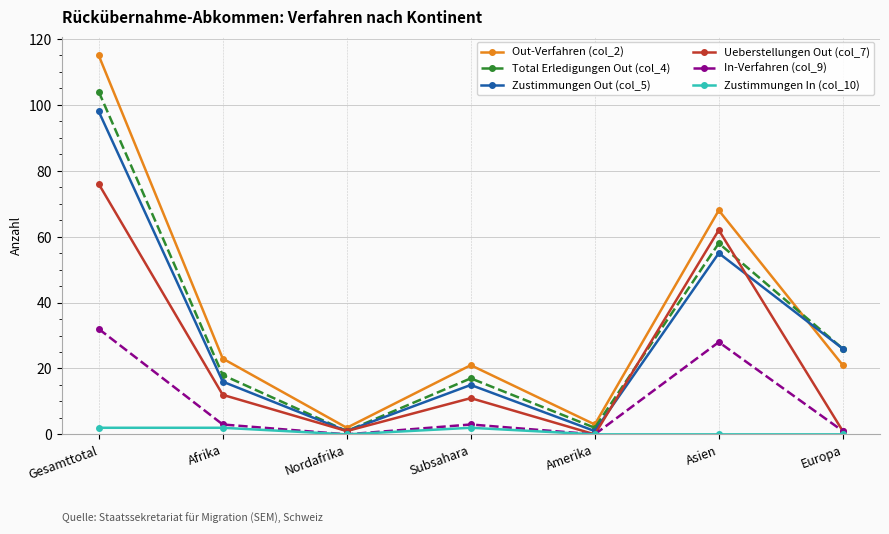

What is the approximate value of Ueberstellungen Out (col_7) at Gesamttotal?

76